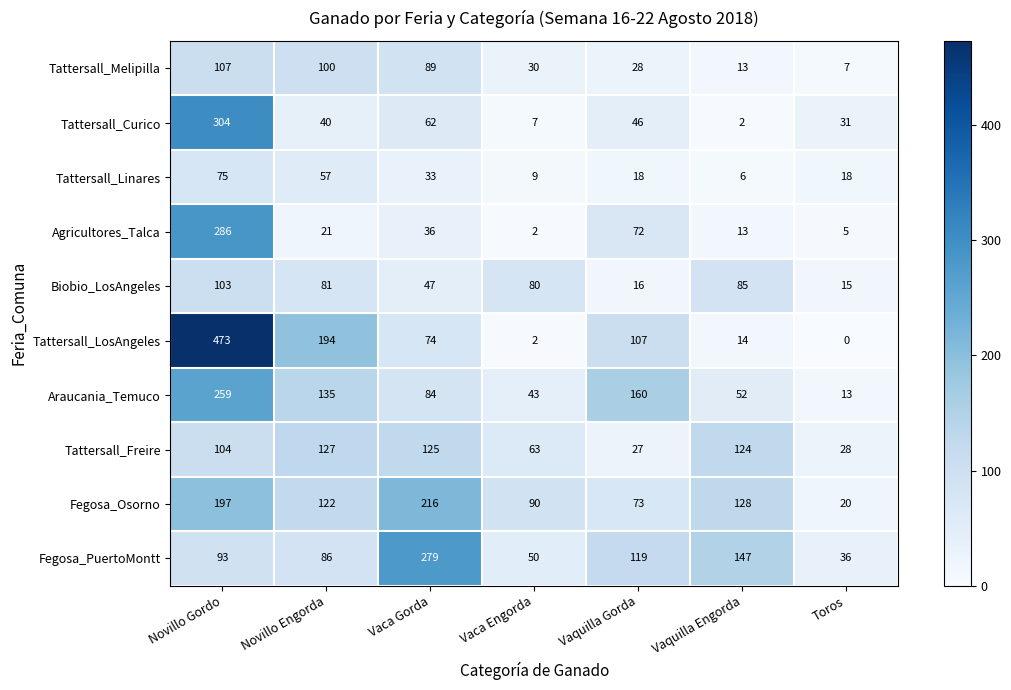

Rank the series at Vaquilla Gorda from highest to lowest value.

Araucania_Temuco, Fegosa_PuertoMontt, Tattersall_LosAngeles, Fegosa_Osorno, Agricultores_Talca, Tattersall_Curico, Tattersall_Melipilla, Tattersall_Freire, Tattersall_Linares, Biobio_LosAngeles